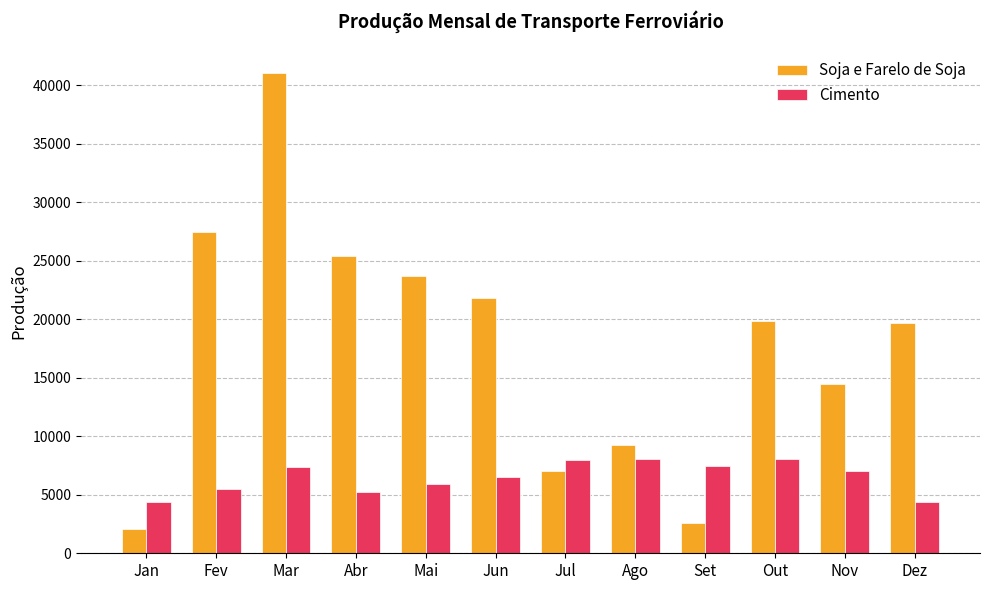

What is the spread (max minus min) of values at Jun?

15306